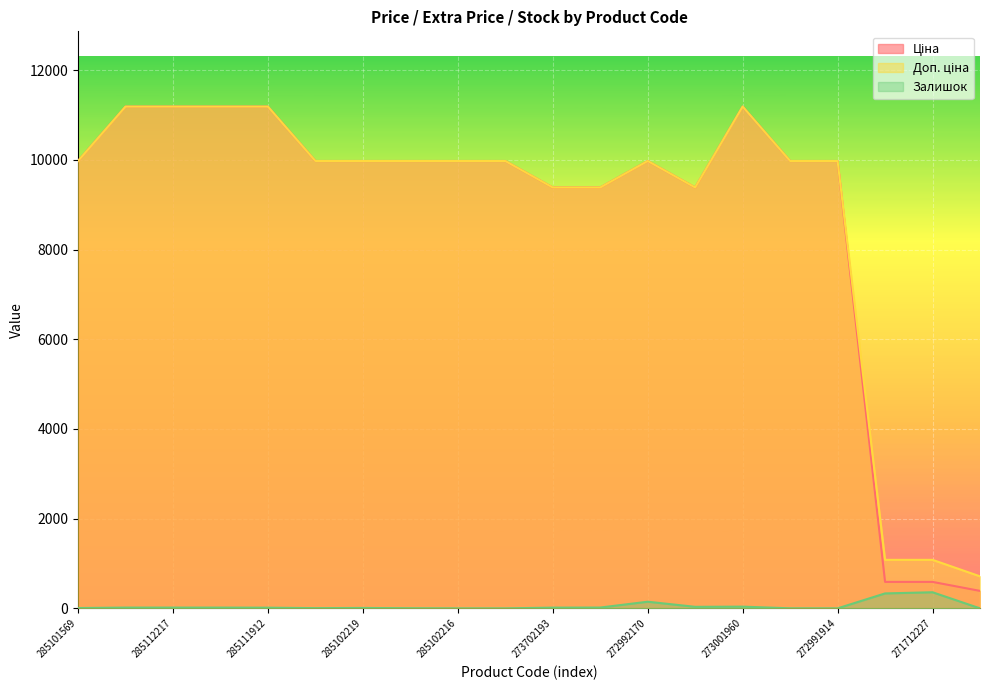

How many lines are shown in the chart?

3